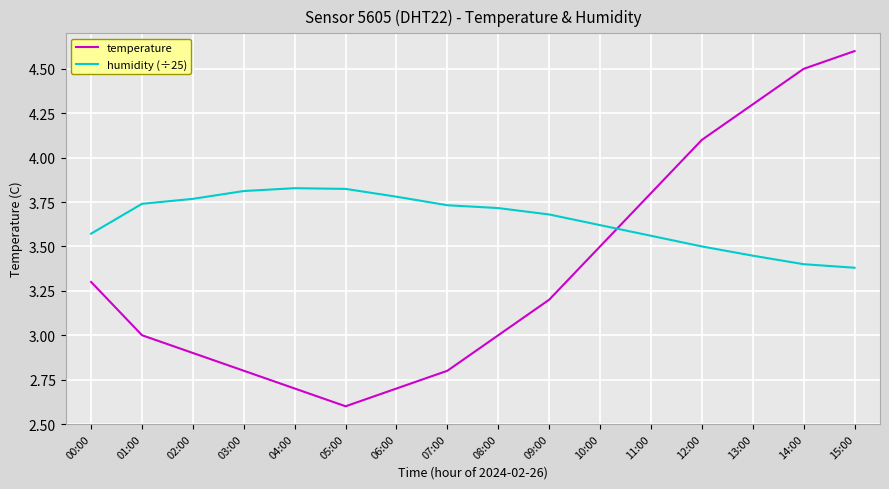

What is the sum of all temperature values?

53.8